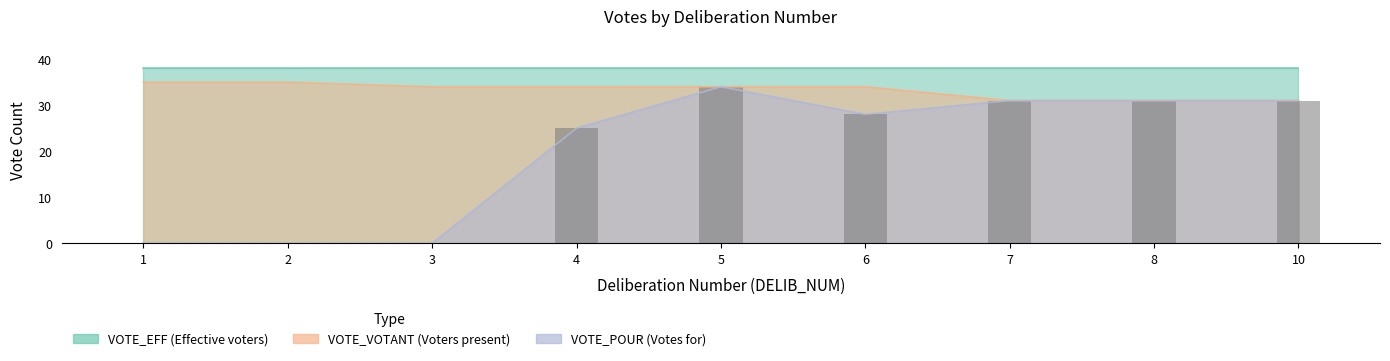

What is the value of the 8th bar from the left?

31